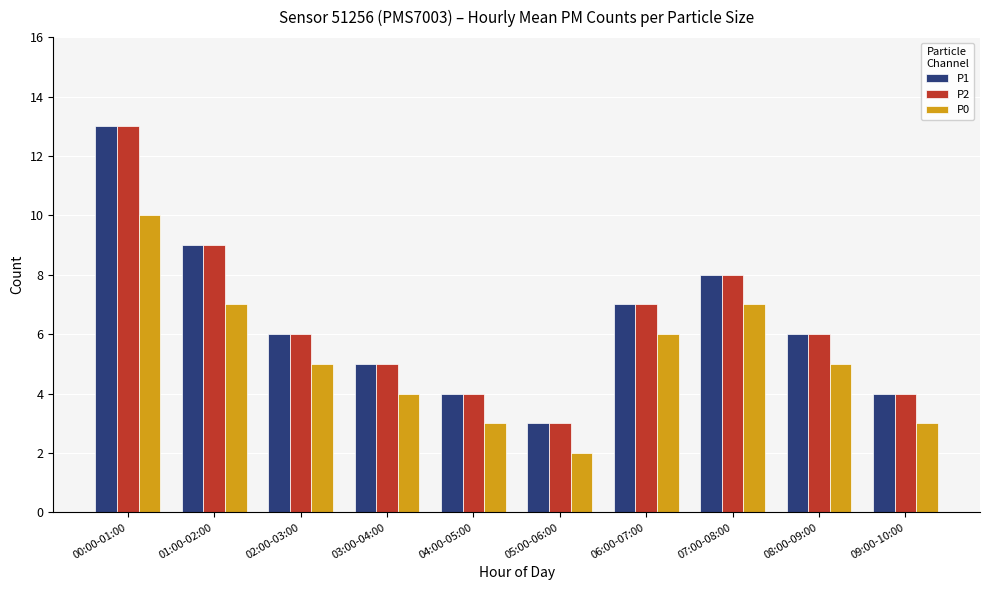

Count the number of categories in the chart.

10